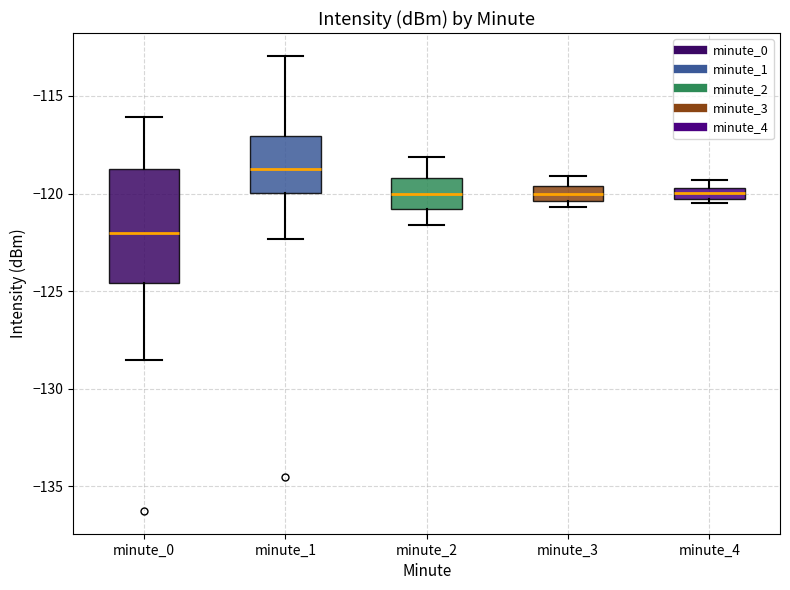

Comparing the boxes themselves (not the whiskers), which one is the tallest?

minute_0